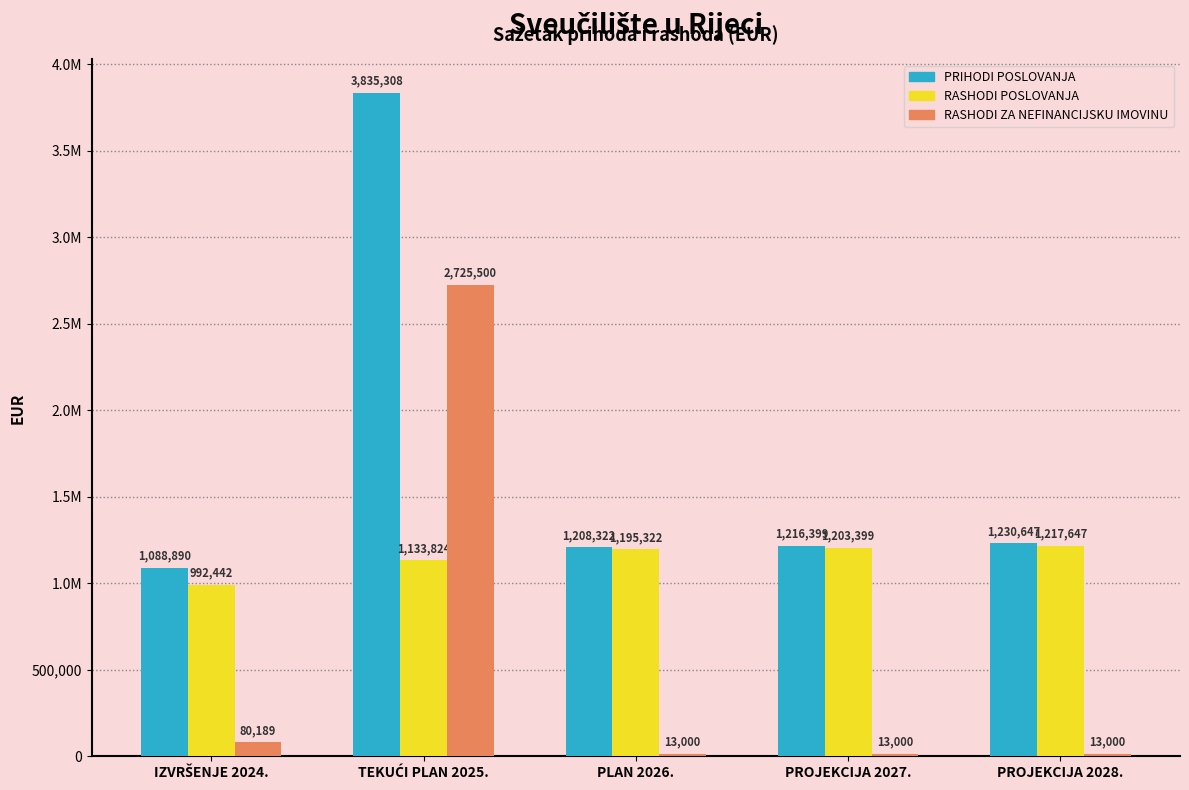

Are the bars horizontal?

No